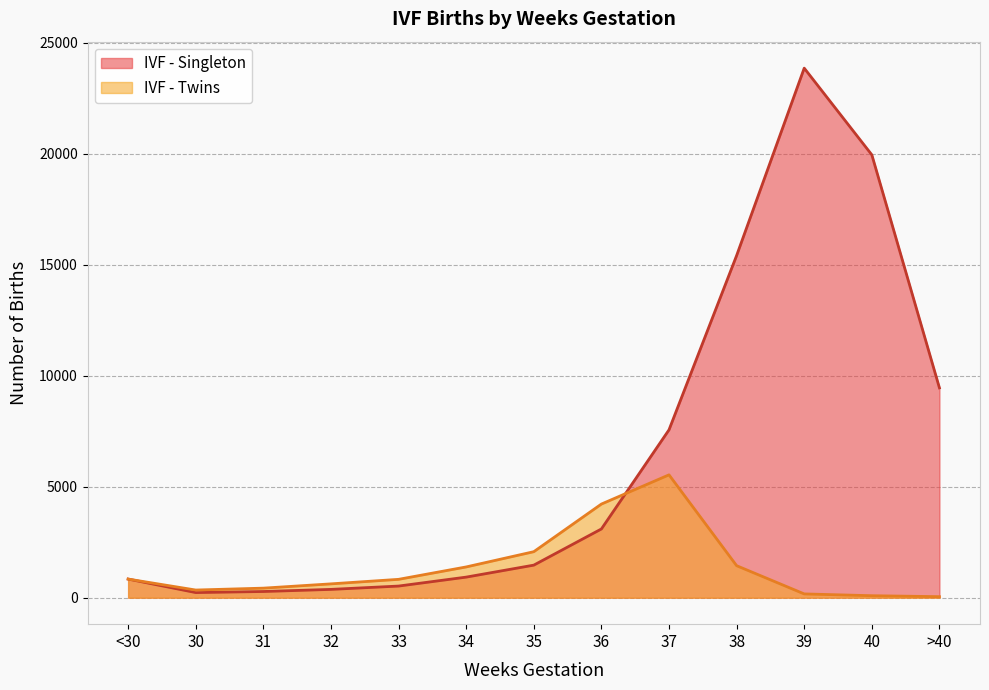

Read the IVF - Twins value at <30, to the nearest 100.

800